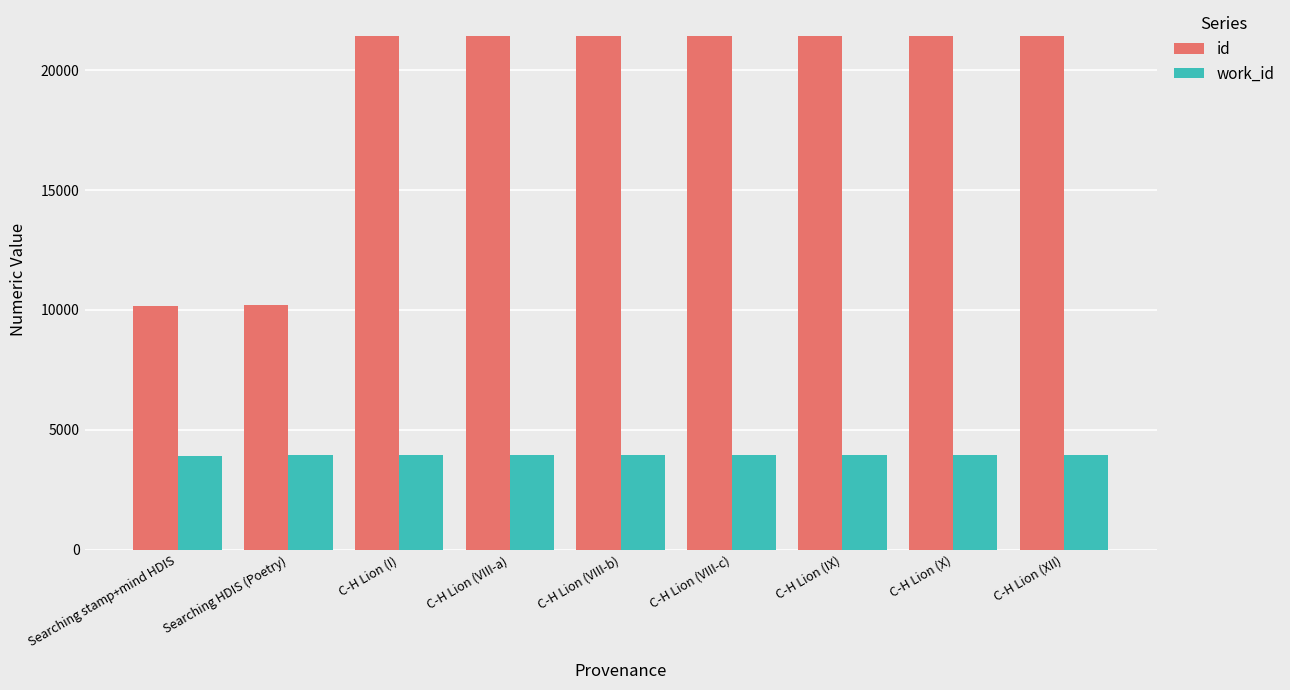

What is the difference between the maximum and minimum values in the work_id series?

22